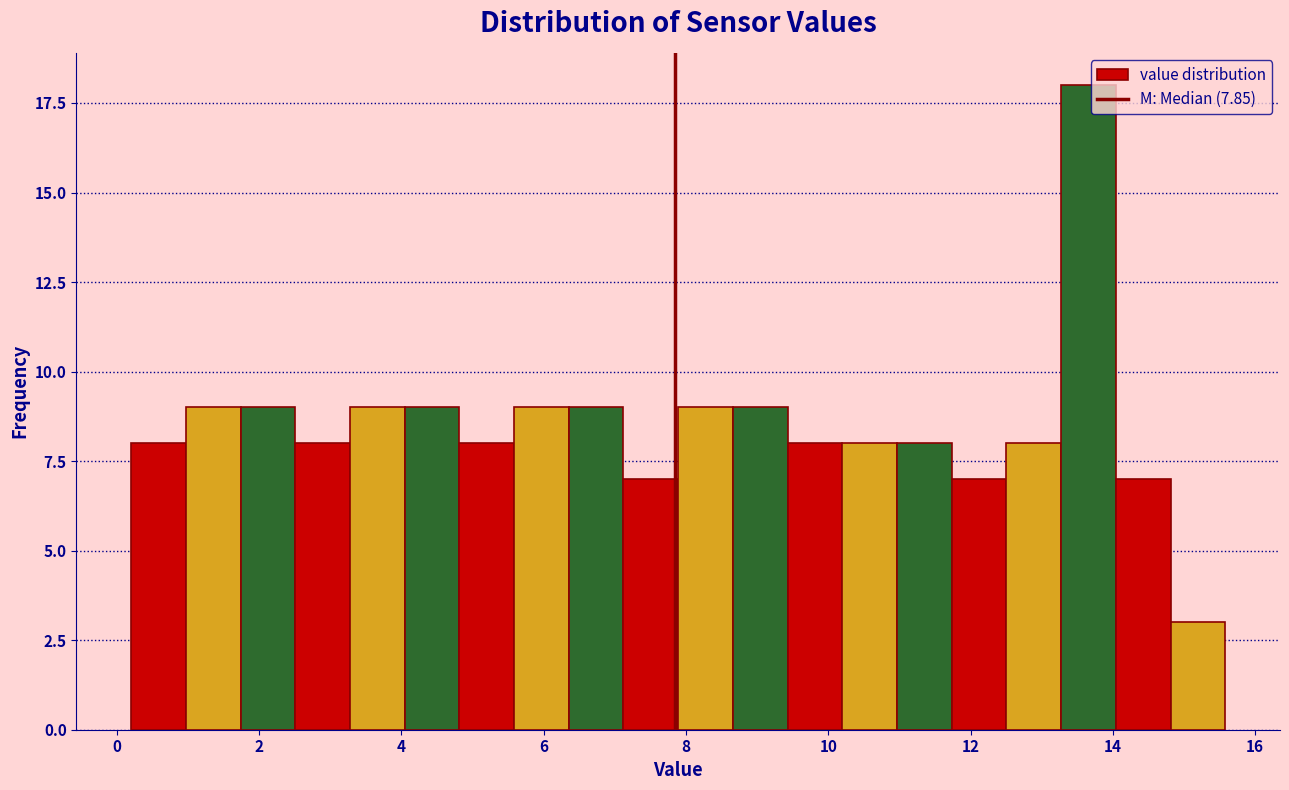

Read against the x-axis, roughly where is the centre of the tallest bar?

13.6